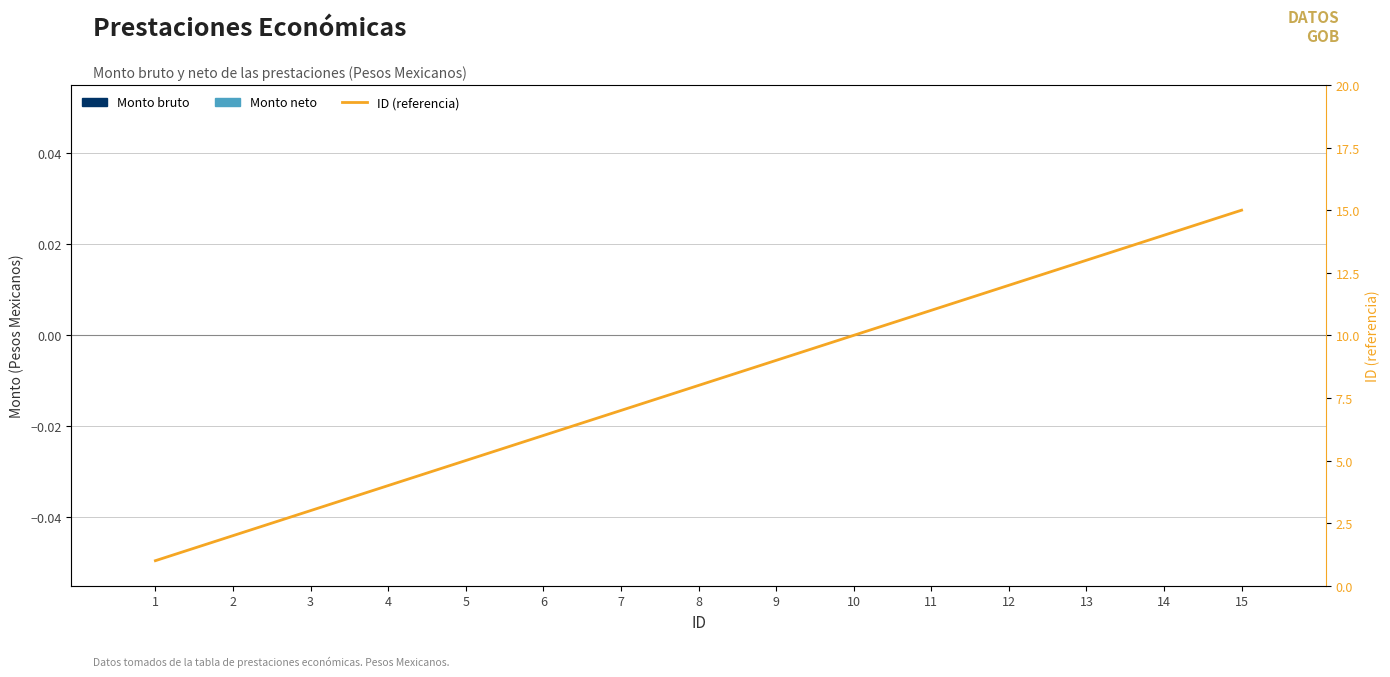

At 4, list the series in order from smallest to largest.

Monto bruto, Monto neto, ID (referencia)